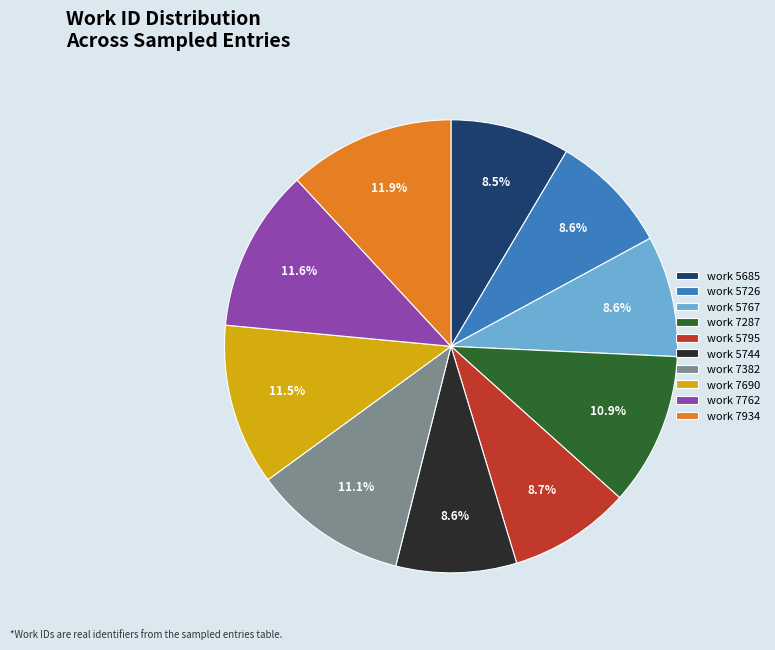

Approximately how many times larger is the value at work 5767 compared to work 7934?

0.7